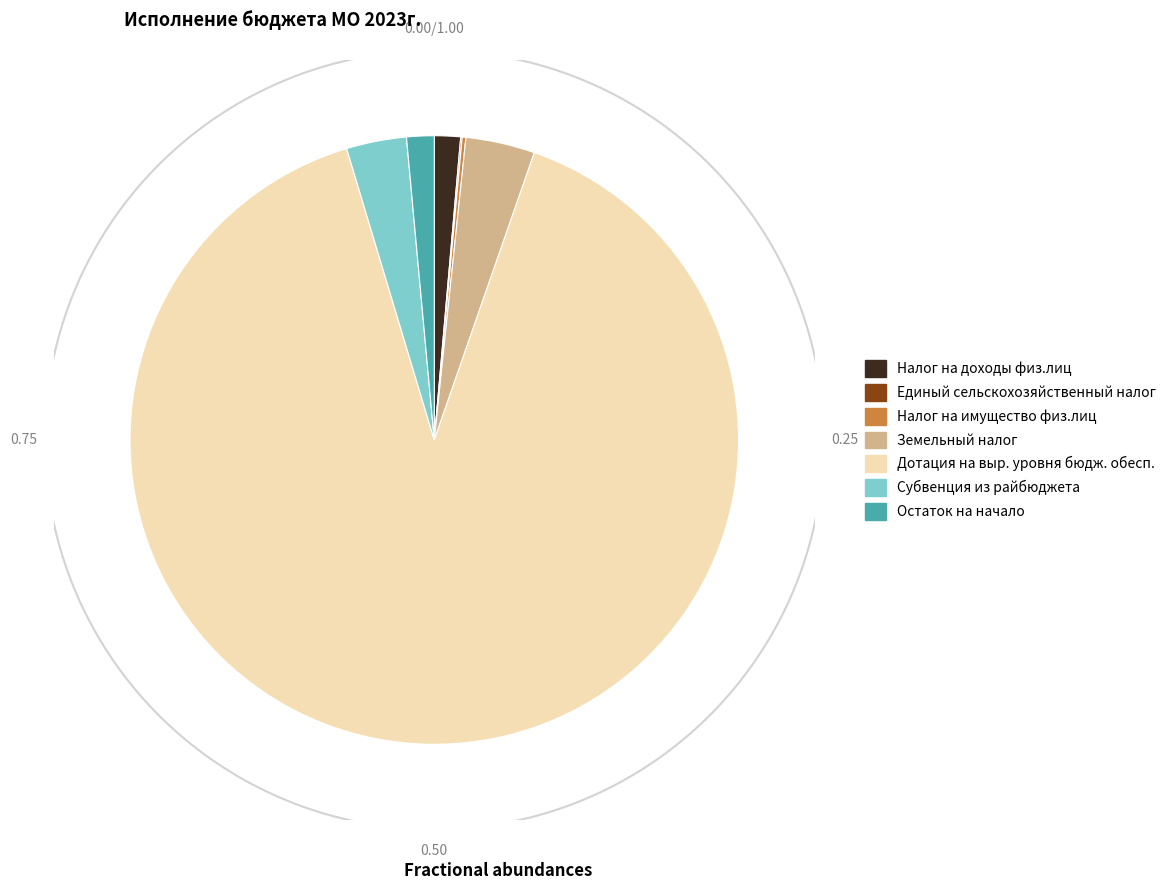

Combined, what portion of the pie is Дотация на выр. уровня бюдж. обесп. and Налог на имущество физ.лиц?

90.2%